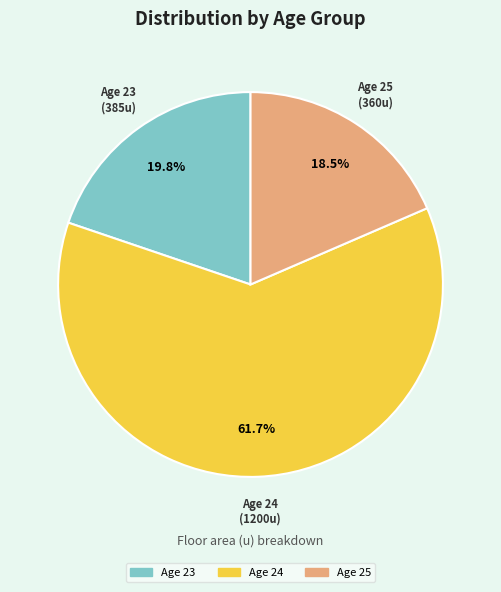

Does any single category account for the majority?

Yes